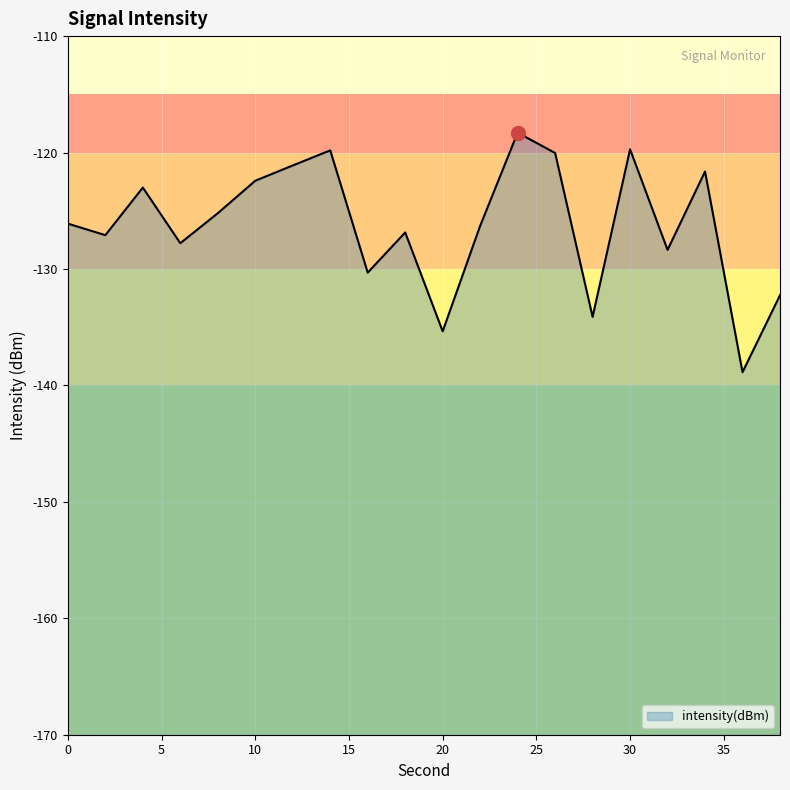

What is the change in value from 14 to 36?

-19.1